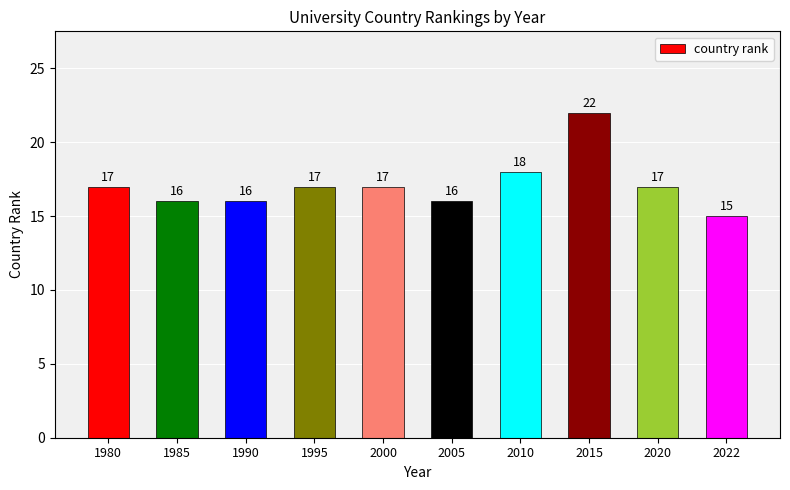

True or false: the data shows 10 at 2020.

False